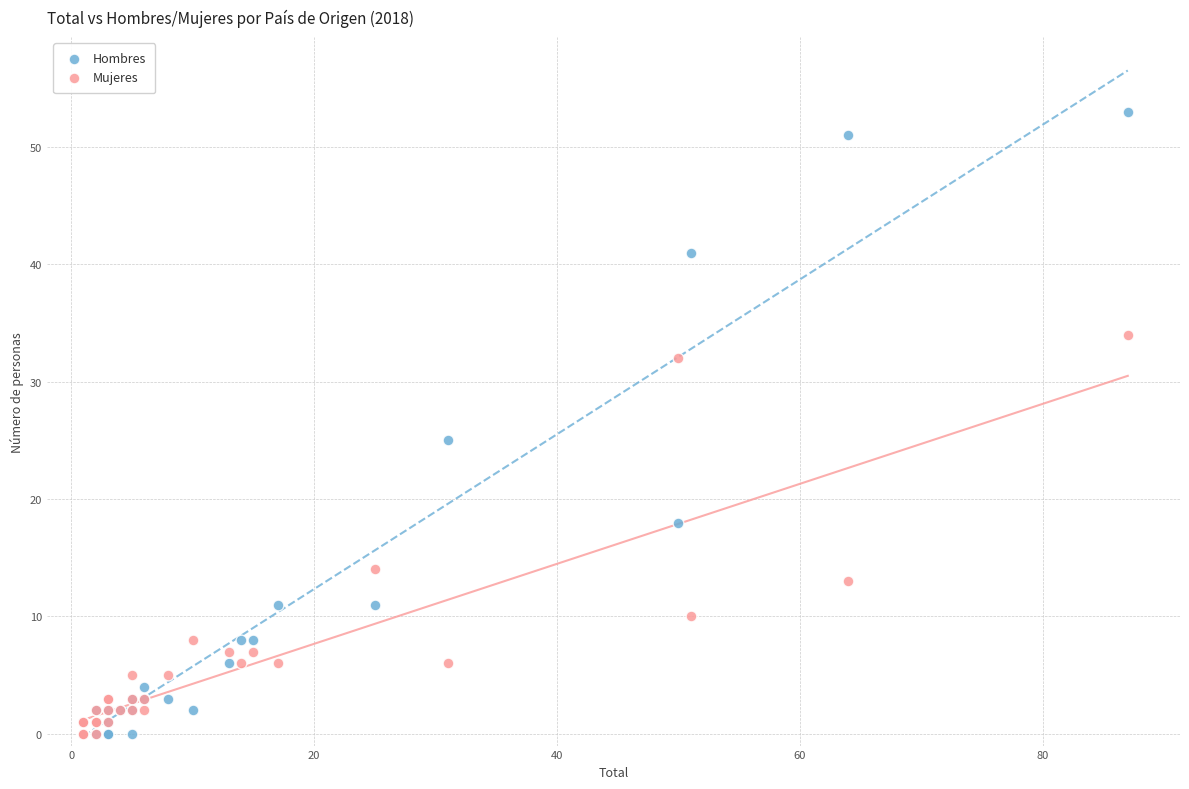

Across all series, what Y value is closest to 26?

25